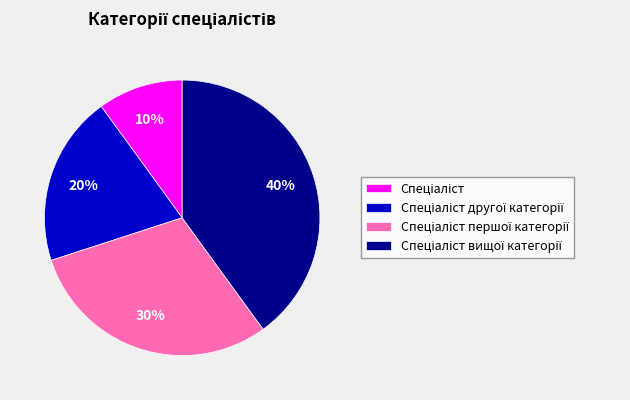

To the nearest percent, what is the difference between the largest and smallest slice percentages?

30%